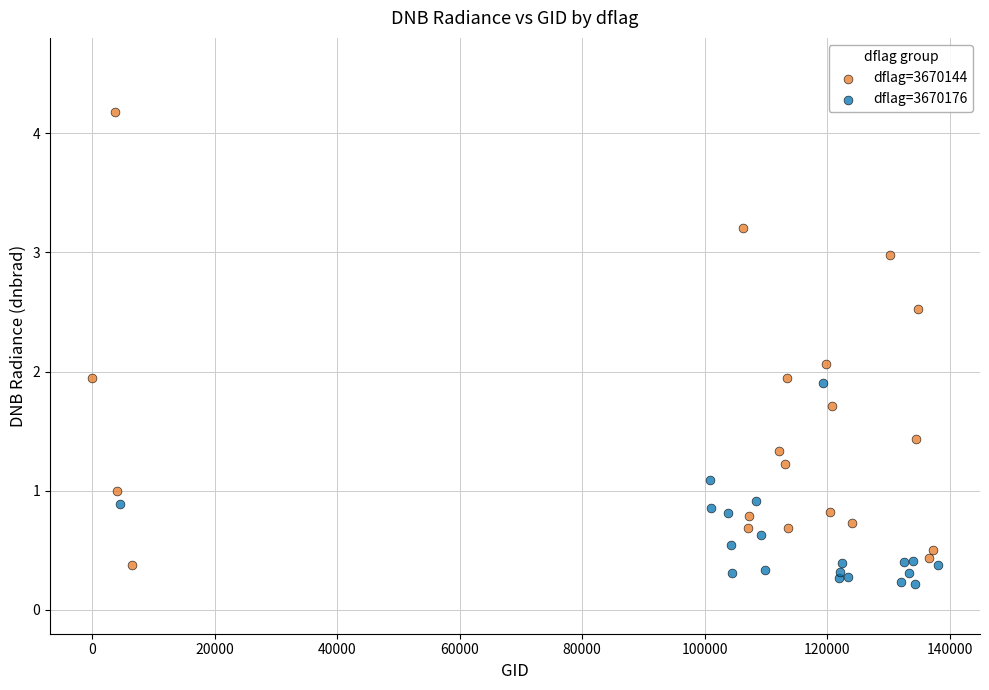

Which series has the widest spread of Y values?

dflag=3670144